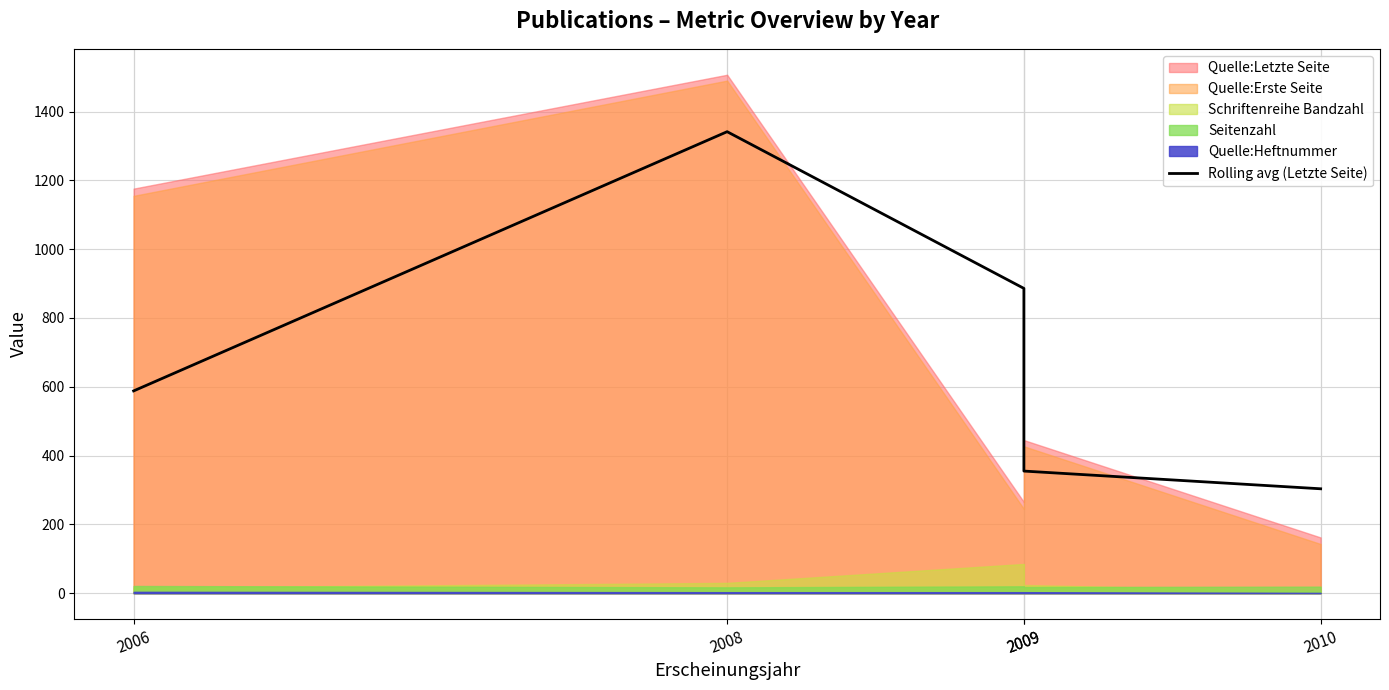

Reading left to right, list all the values displayed in this chart.

2006=588.0	2008=1341.5	2009=886.0	2009=355.0	2010=303.5